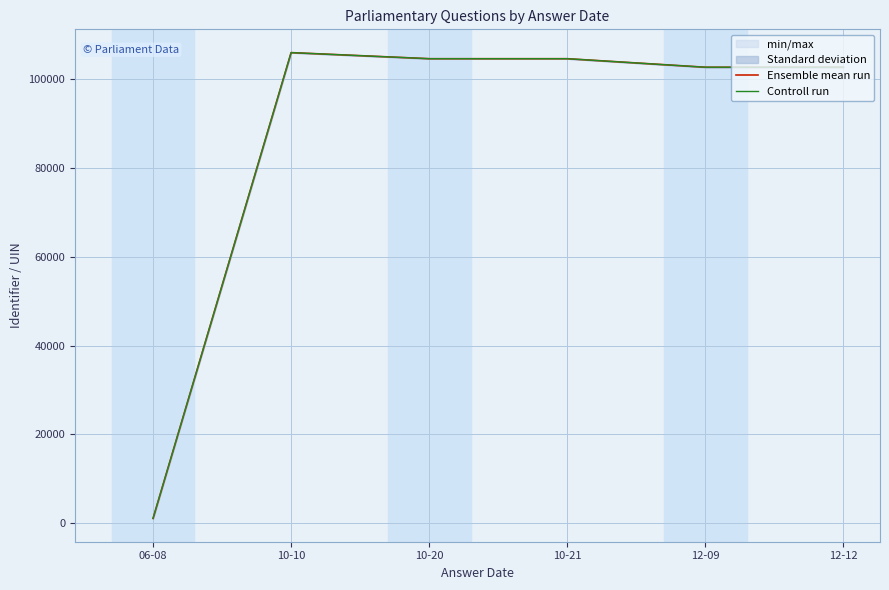

List the series in order of their overall mean, lowest first.

Ensemble mean run, Controll run